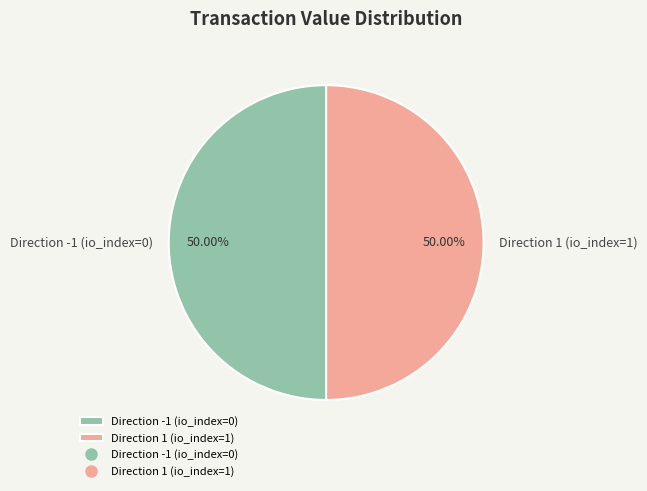

Combined, do Direction -1 (io_index=0) and Direction 1 (io_index=1) account for over 50%?

Yes